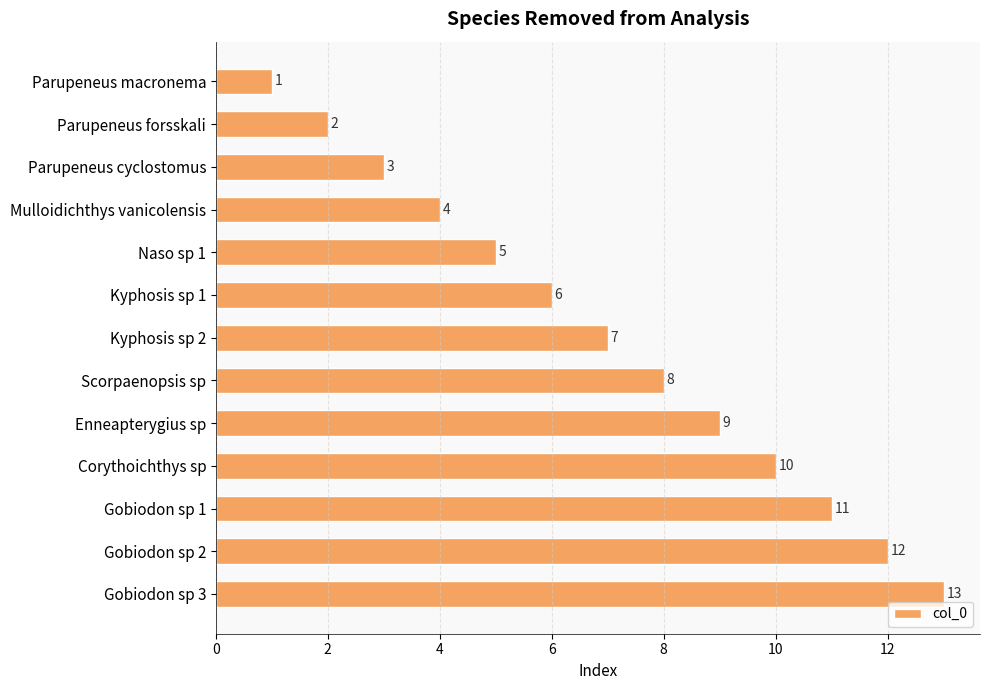

Which label corresponds to the largest value in the chart?

Gobiodon sp 3